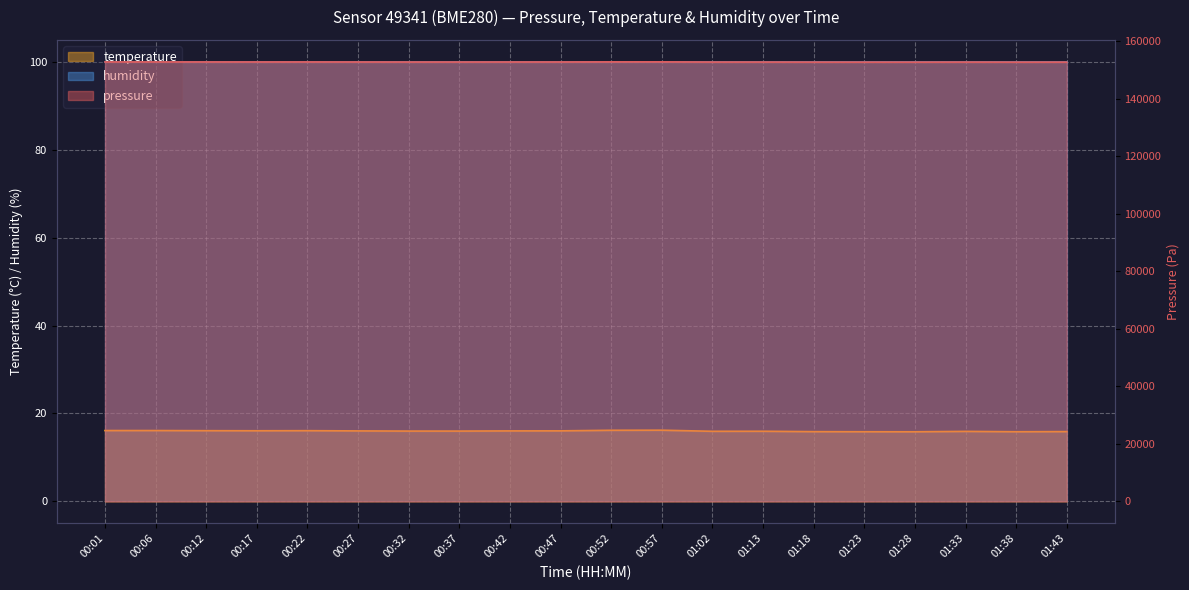

True or false: temperature and pressure cross at least once.

False